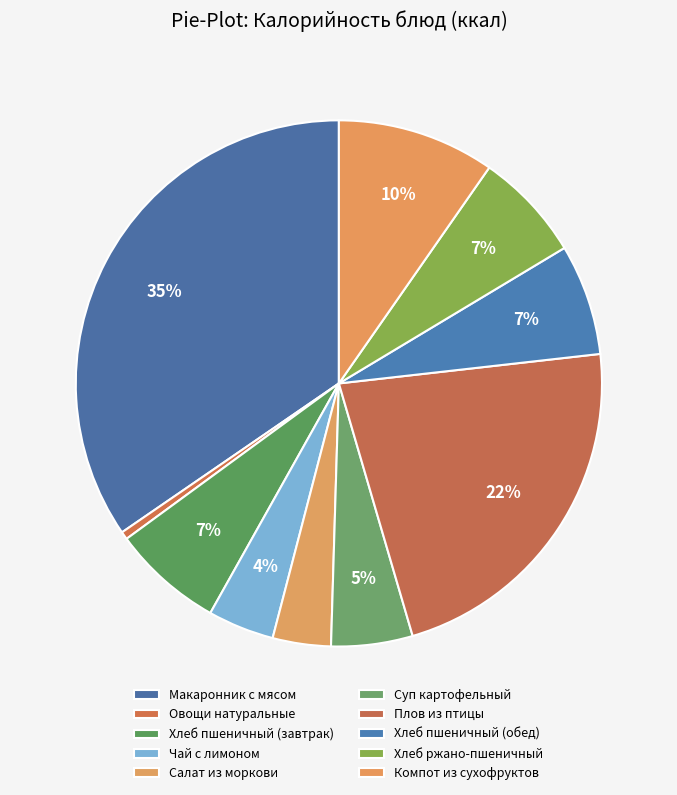

Does Хлеб пшеничный (обед) represent more than half of the total?

No